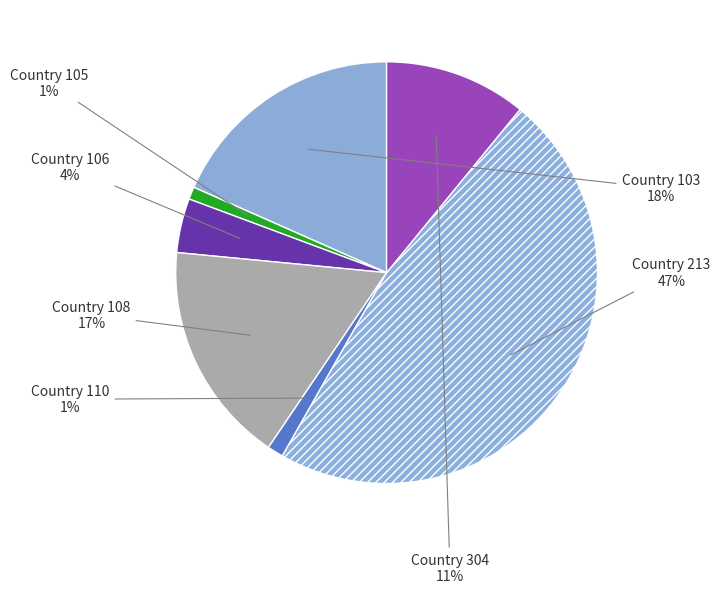

How many segments does this pie chart have?

7